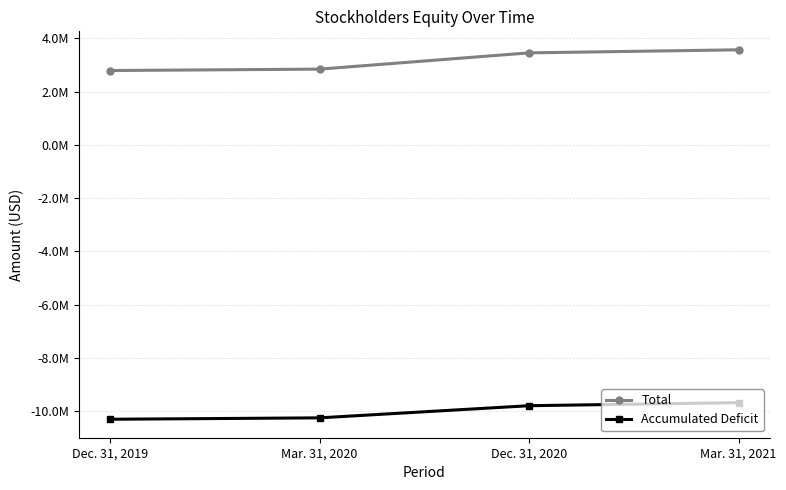

Is it true that Total equals 3567900 at Mar. 31, 2021?

True